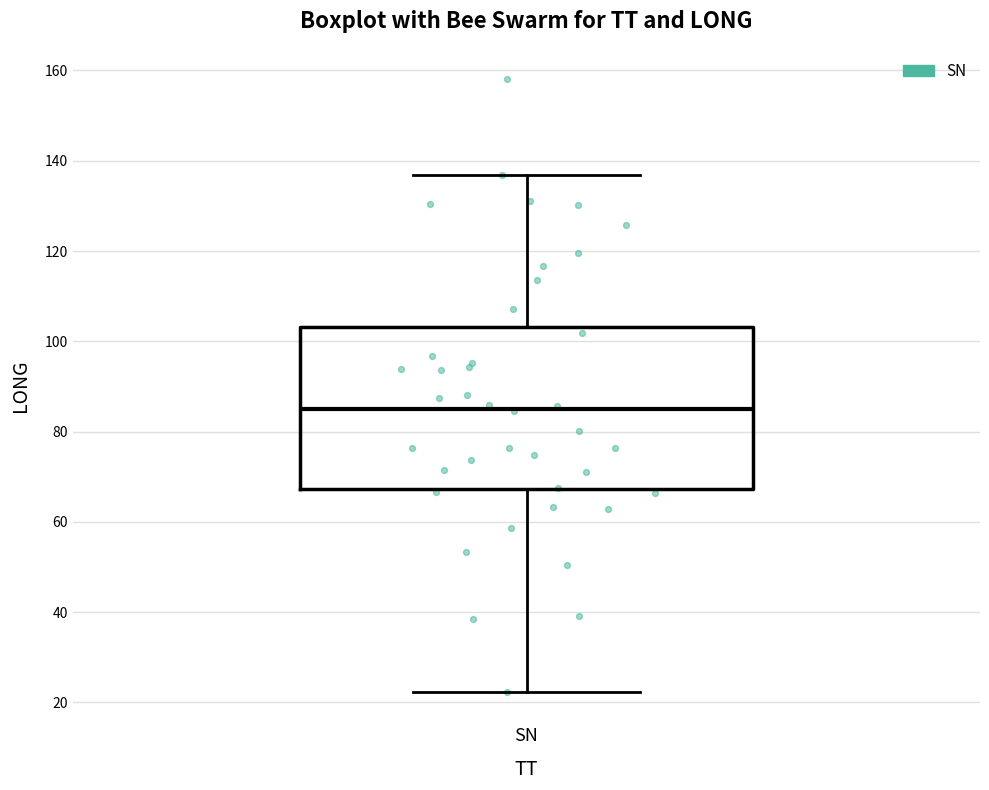

Where does the upper whisker of the box for SN end on the y-axis? The values are not printed on the chart, so give them approximately, as read against the axis.

136